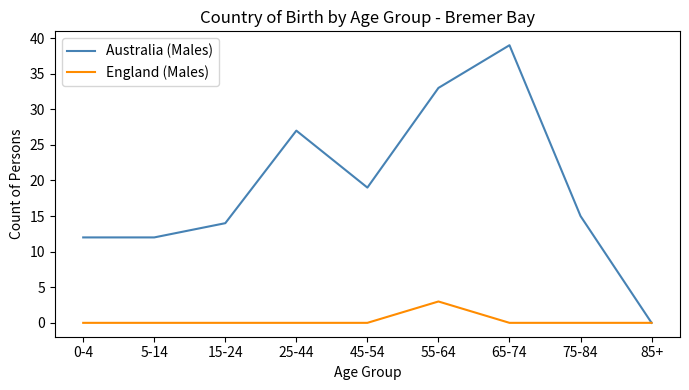

What is the total value across all series at 15-24?

14